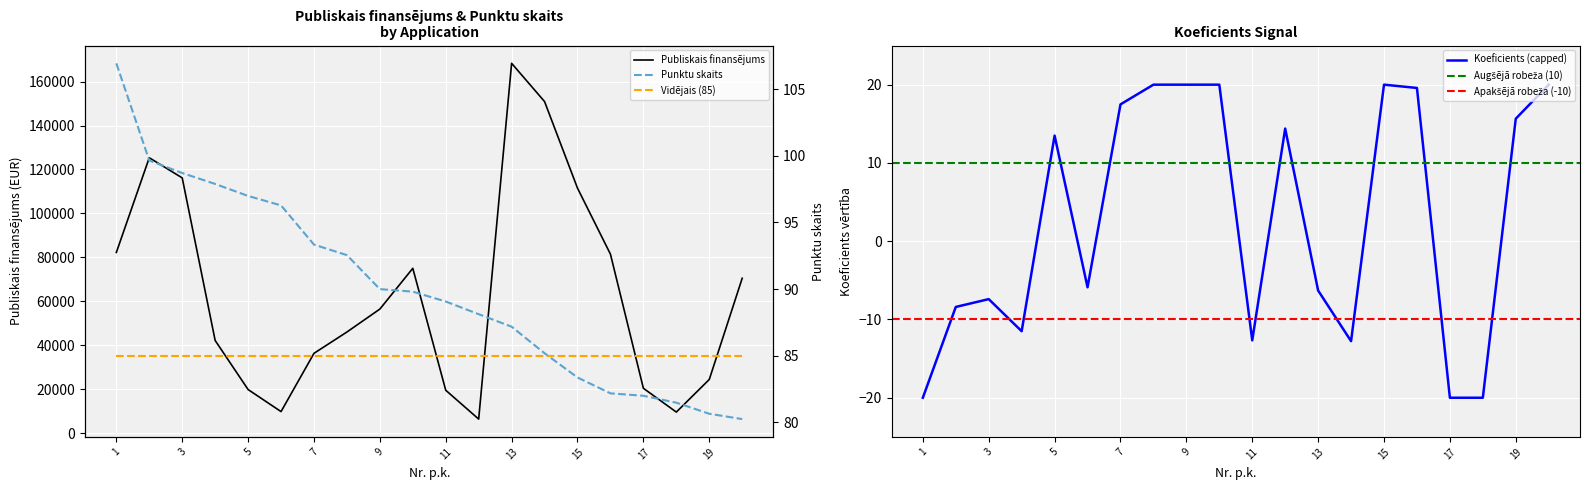

Which series has the largest total across all categories?

Publiskais finansējums